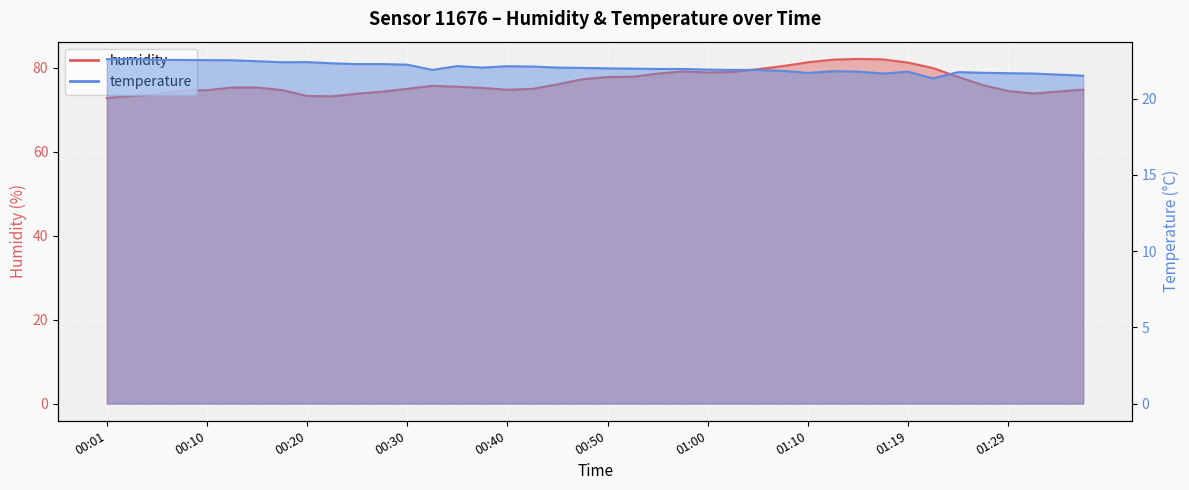

In temperature, how many points are higher than both neighbors (excluding endpoints)?

7